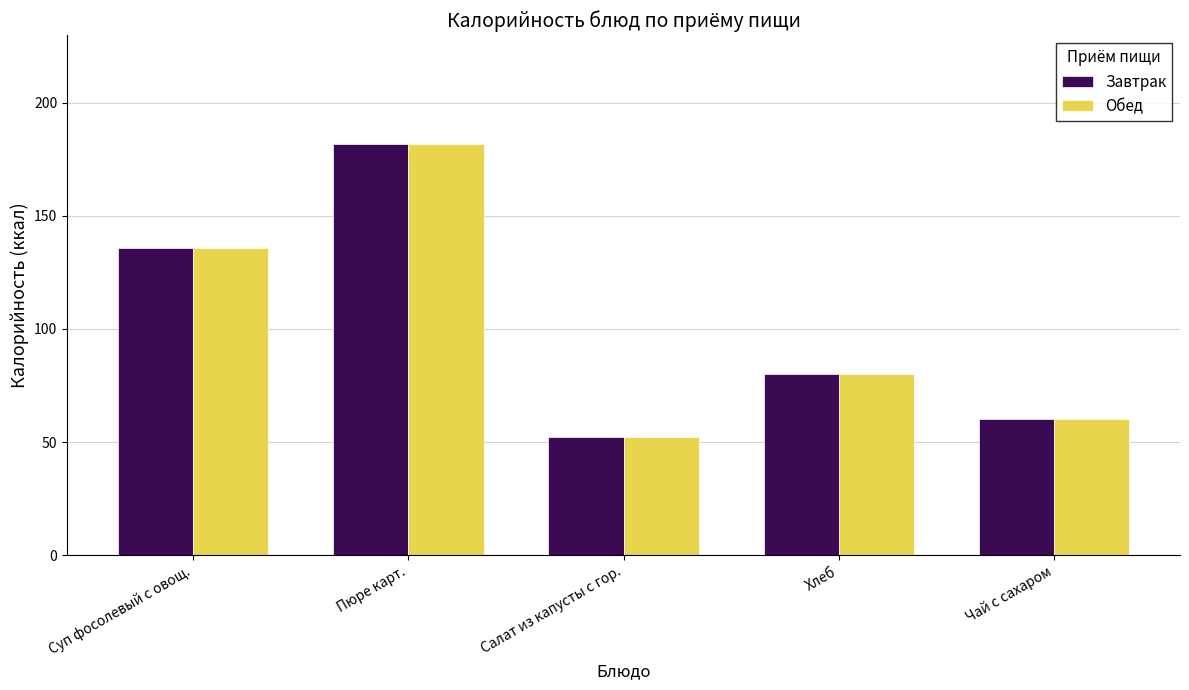

What is the minimum value for Завтрак?

52